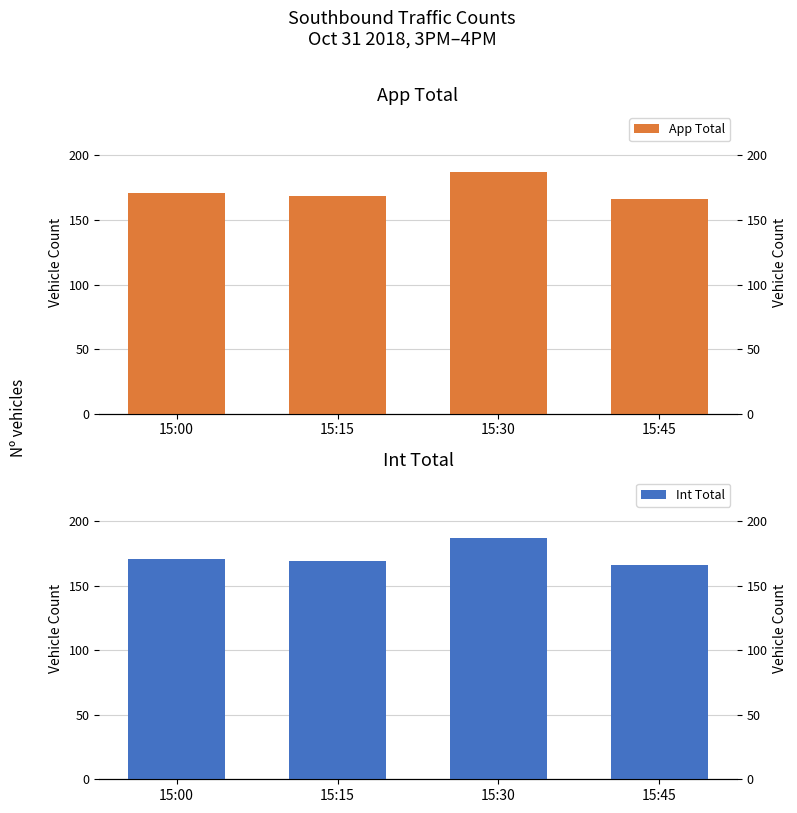

True or false: App Total has a value of 171 at 15:00.

True